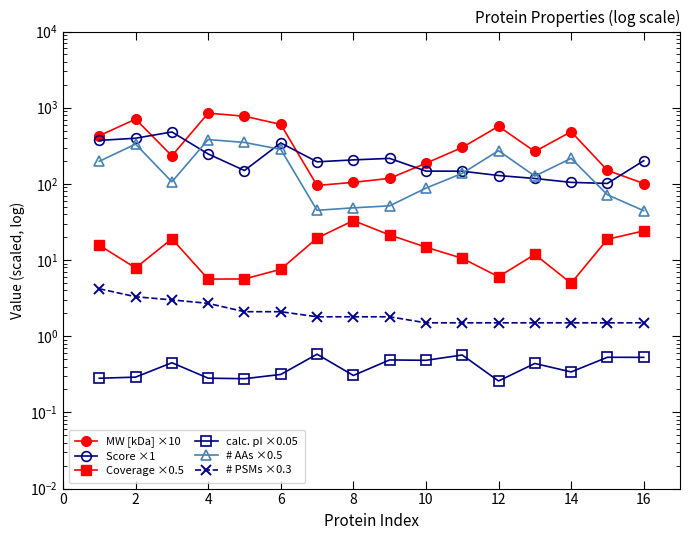

Between 13 and 10, which is larger?

13